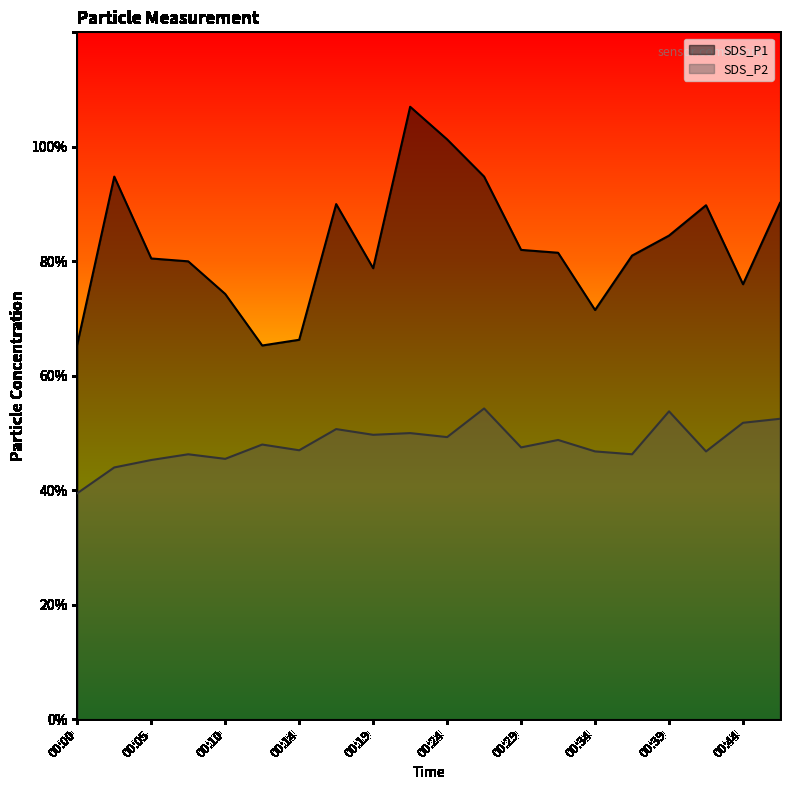

Rank the categories by SDS_P1 value from highest to lowest.

00:22, 00:24, 00:02, 00:27, 00:46, 00:17, 00:41, 00:39, 00:29, 00:32, 00:37, 00:05, 00:07, 00:19, 00:44, 00:10, 00:34, 00:14, 00:00, 00:12